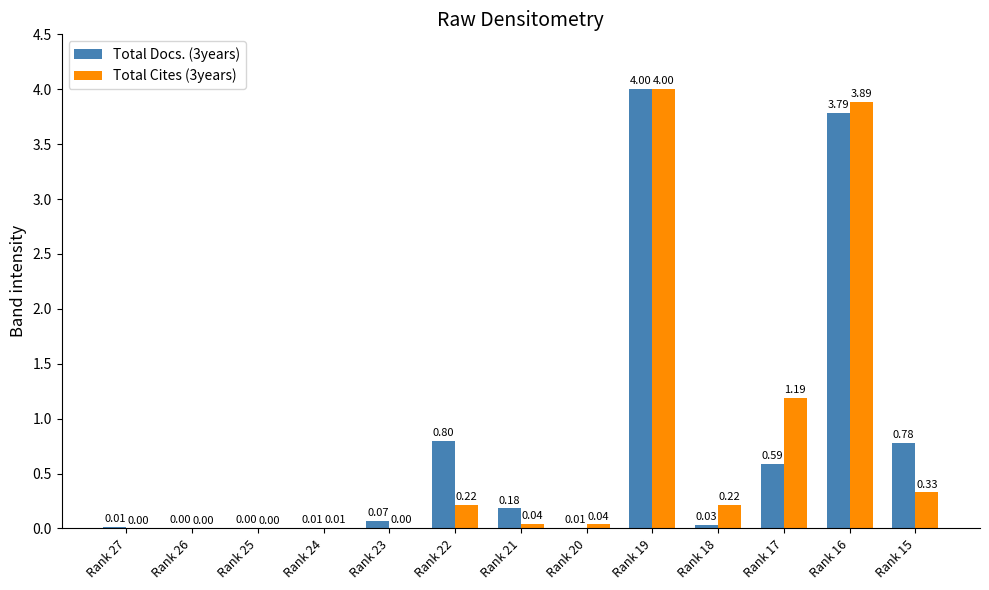

The Total Docs. (3years) series shows 4.0 at Rank 19. True or false?

True